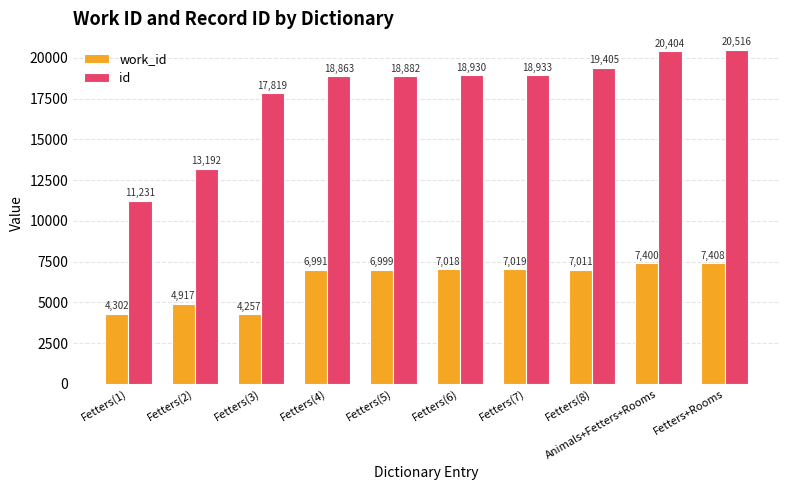

Count the number of data series in this chart.

2